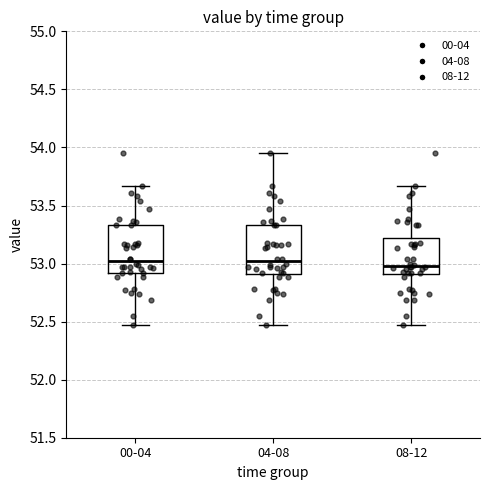

Reading left to right, transcribe this box plot: for each box, give where its median line is, the range the box spans, and where its two whiskers end, as read against the y-axis. The values are not printed on the chart, so give them approximately, as read against the axis.

00-04: median 53.00, box 52.90 to 53.35, whiskers 52.45 to 53.65
04-08: median 53.00, box 52.90 to 53.35, whiskers 52.45 to 53.95
08-12: median 53.00, box 52.90 to 53.20, whiskers 52.45 to 53.65